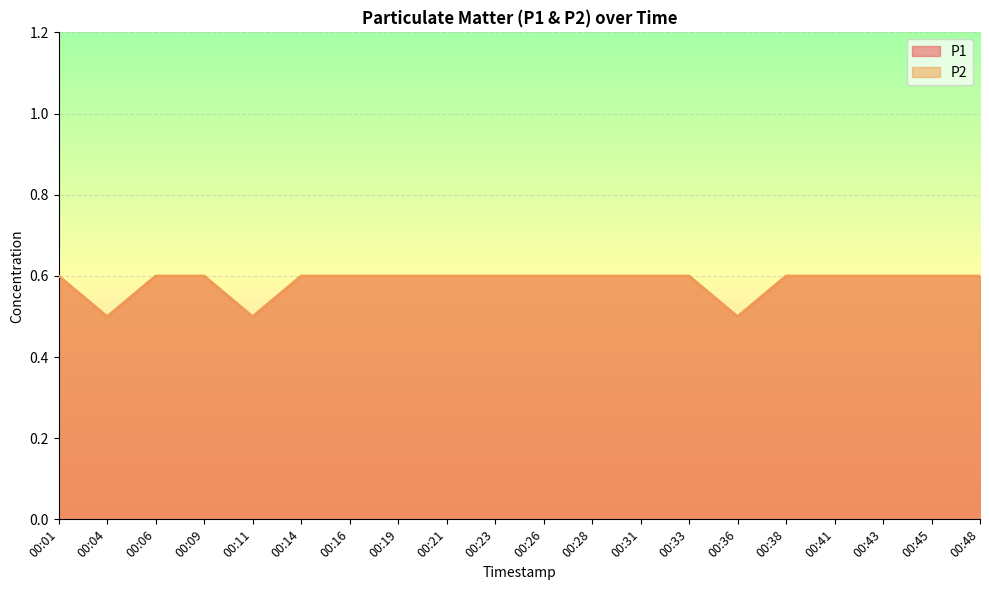

Reading right to left, list all the values displayed in this chart.

P1: 0.6	0.6	0.6	0.6	0.6	0.5	0.6	0.6	0.6	0.6	0.6	0.6	0.6	0.6	0.6	0.5	0.6	0.6	0.5	0.6
P2: 0.6	0.6	0.6	0.6	0.6	0.5	0.6	0.6	0.6	0.6	0.6	0.6	0.6	0.6	0.6	0.5	0.6	0.6	0.5	0.6